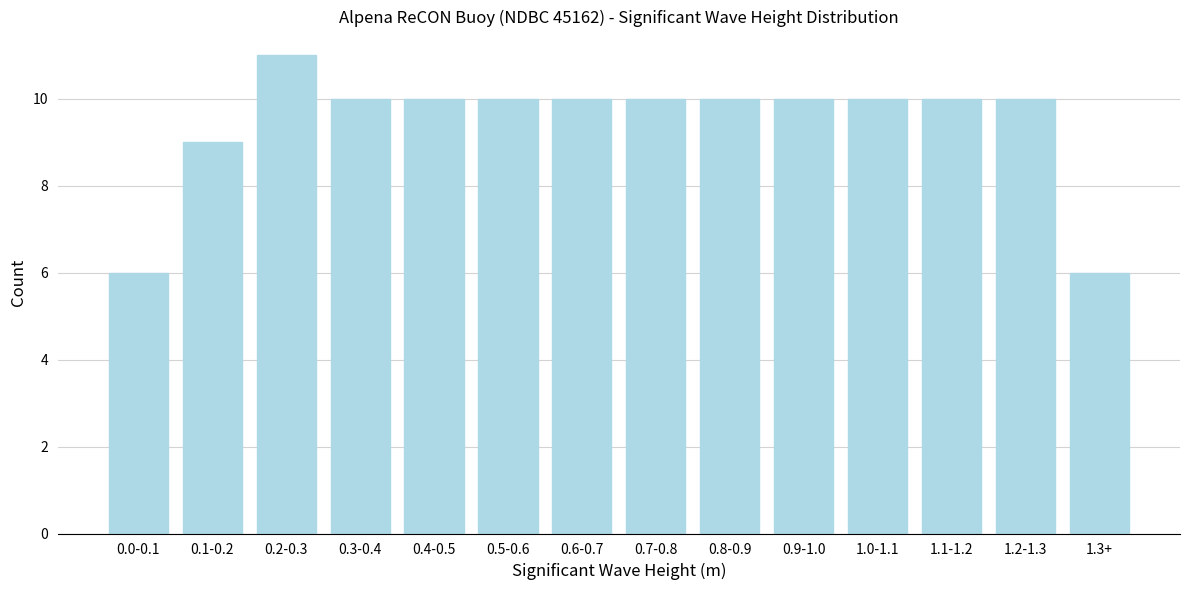

Reading right to left, list all the values displayed in this chart.

1.3+=6	1.2-1.3=10	1.1-1.2=10	1.0-1.1=10	0.9-1.0=10	0.8-0.9=10	0.7-0.8=10	0.6-0.7=10	0.5-0.6=10	0.4-0.5=10	0.3-0.4=10	0.2-0.3=11	0.1-0.2=9	0.0-0.1=6